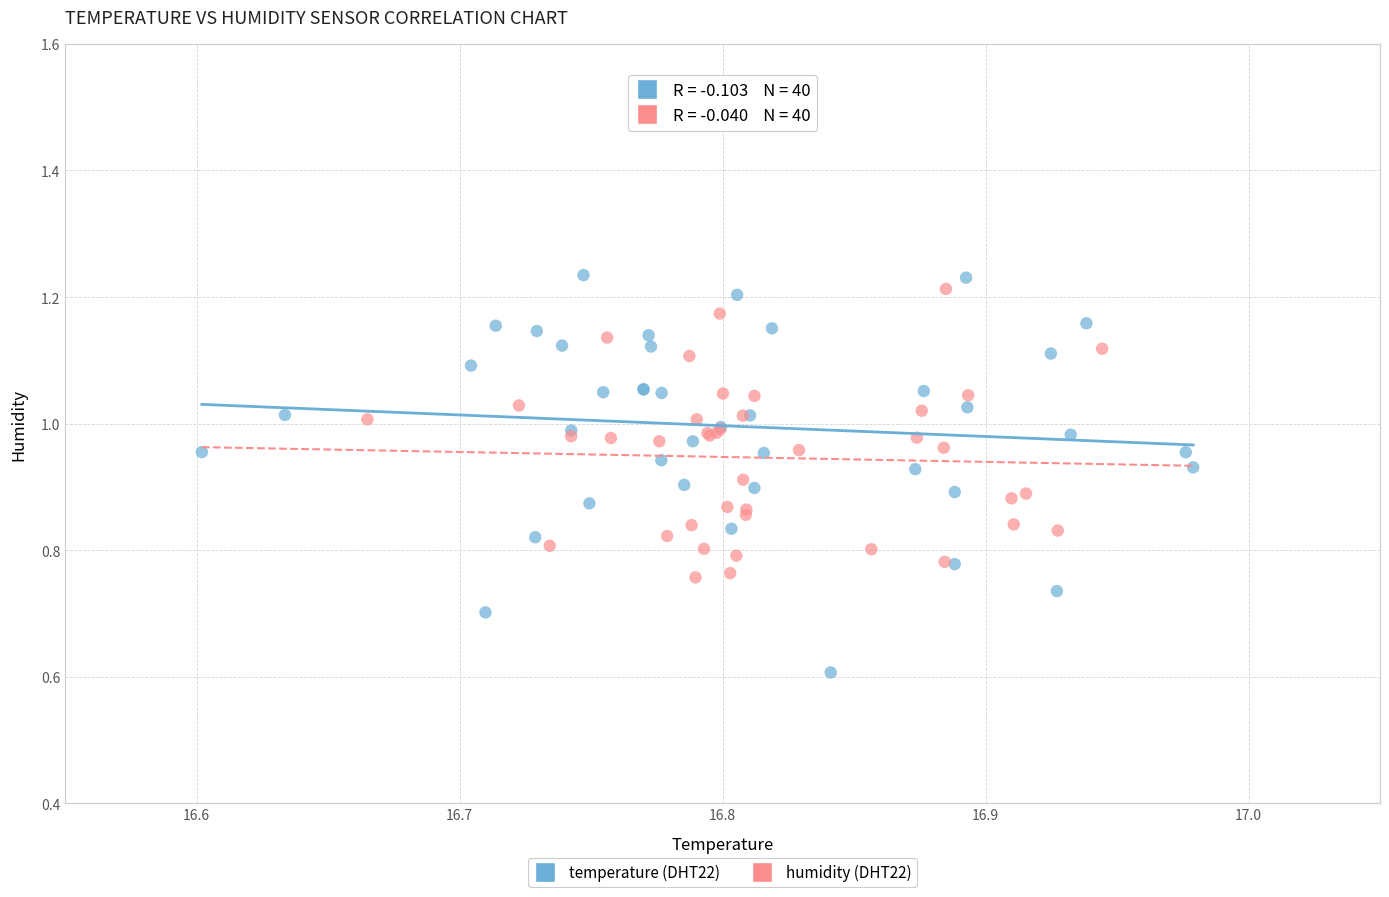

Which series has the widest spread of Y values?

temperature (DHT22)